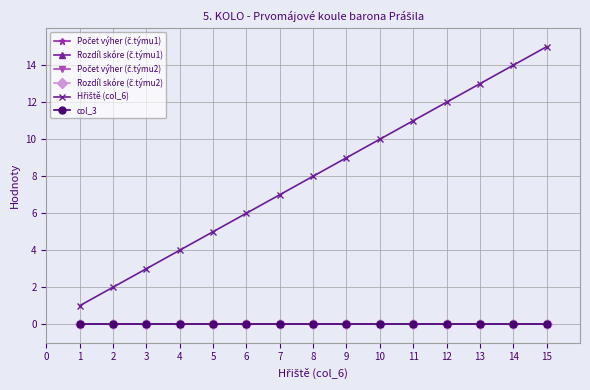

Is this an area chart (filled region under the line)?

No